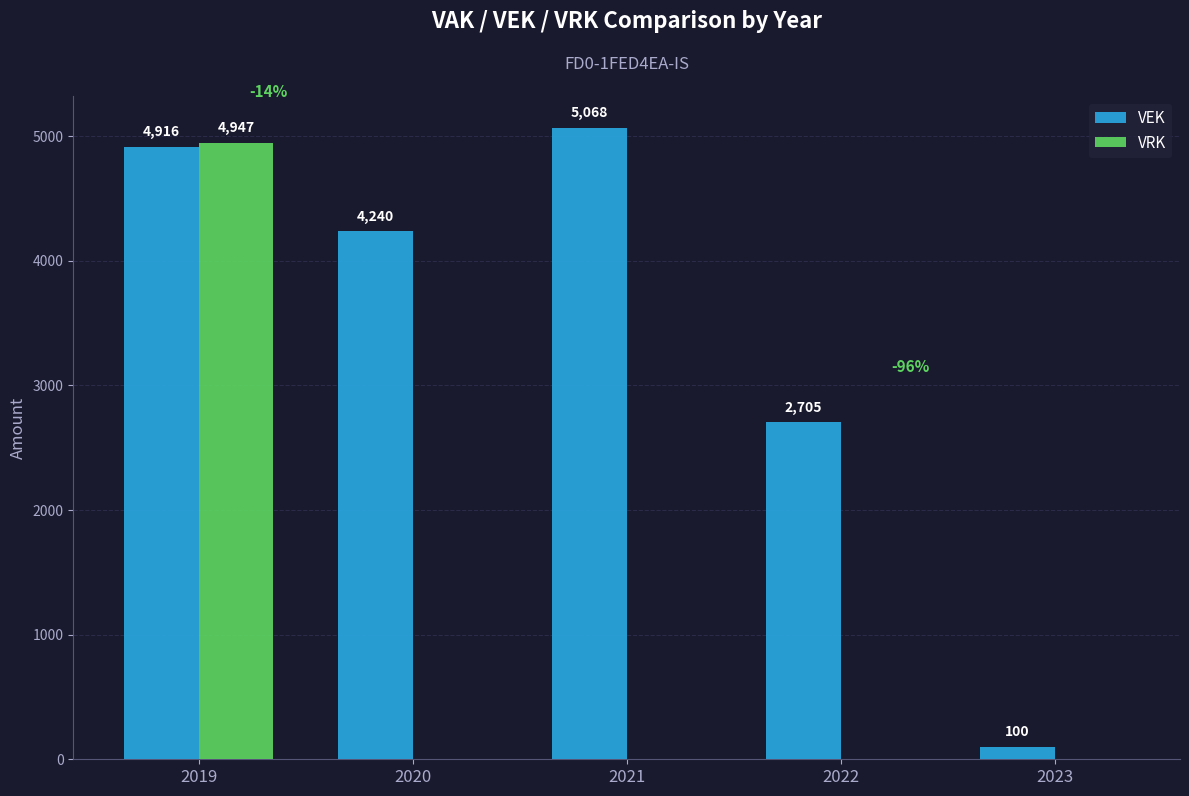

What is the sum of the VRK values at 2019 and 2020?

4947